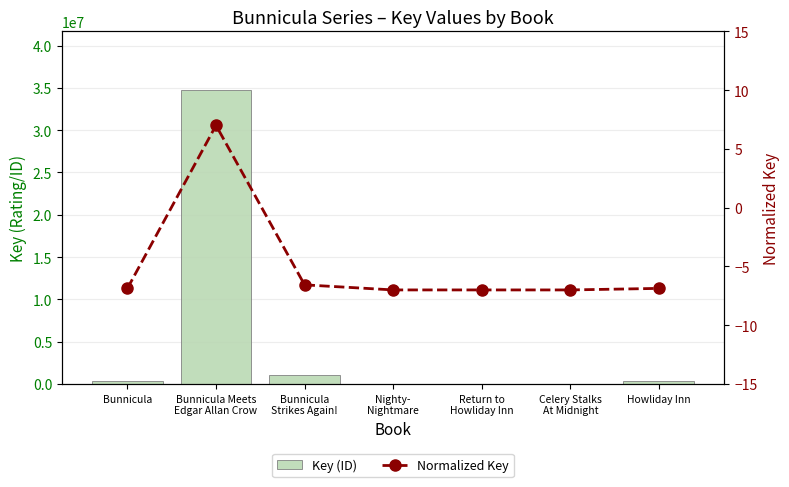

What is the total value across all series at Nighty-
Nightmare?

6626.0